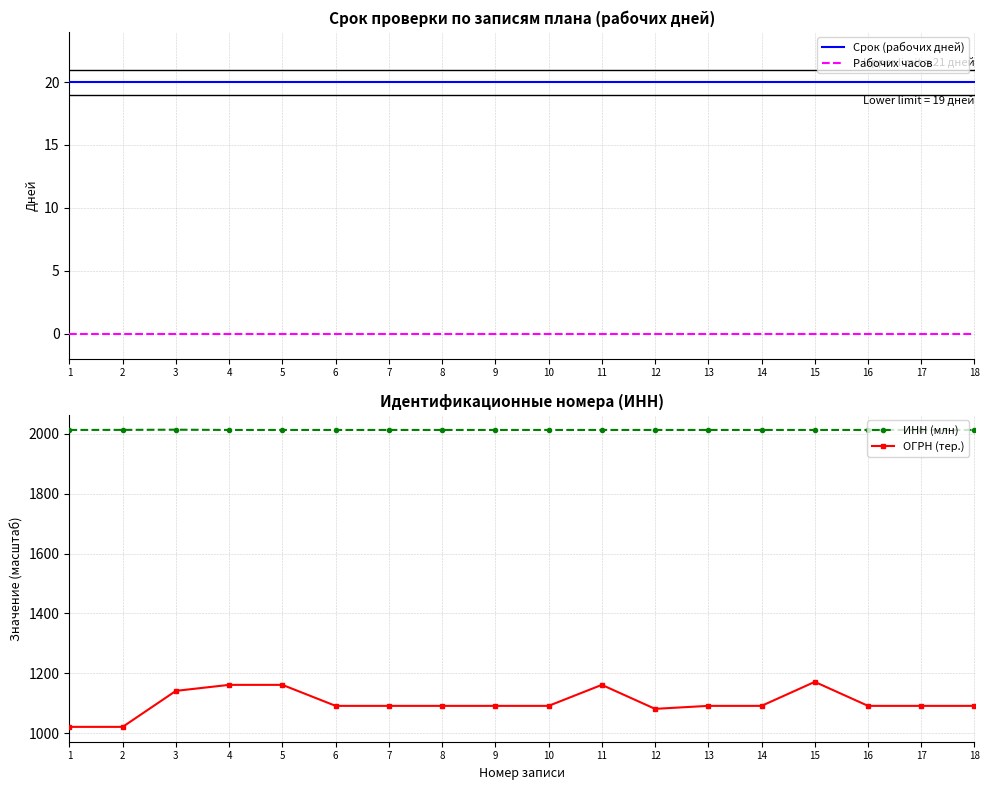

Where is ИНН (млн) nearest to the value 2012?

1